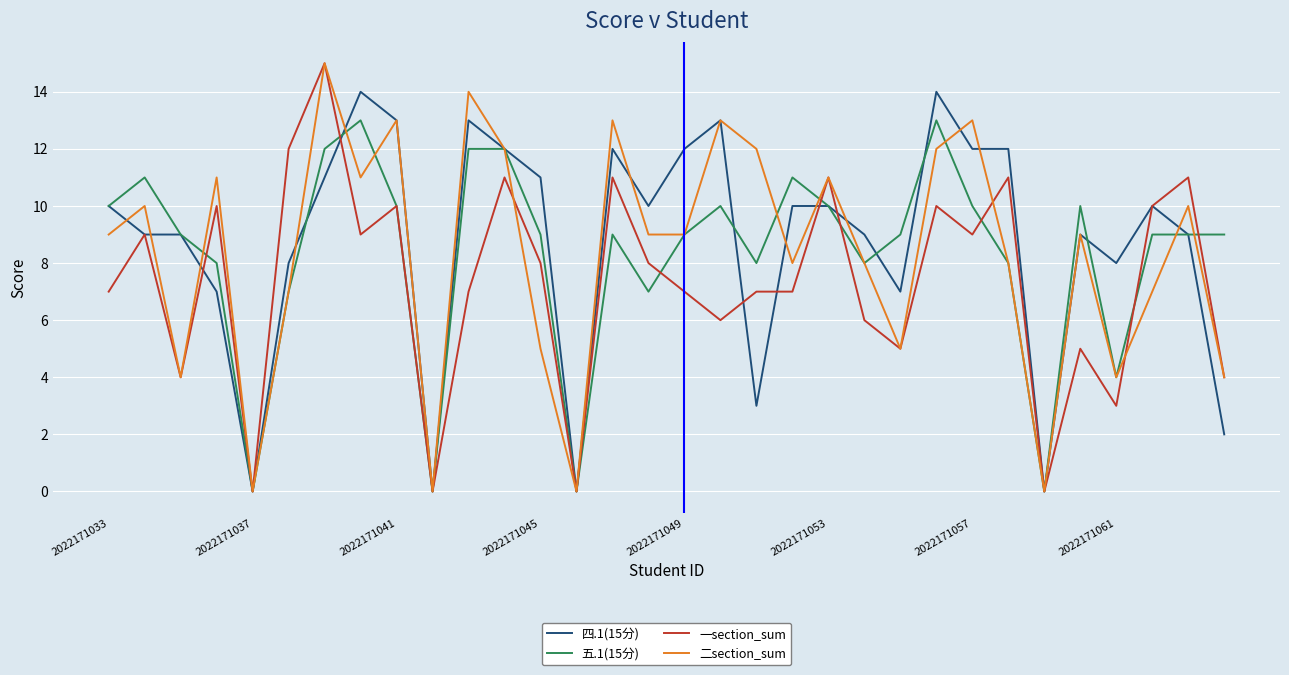

What is the highest value of the 一section_sum series?

15